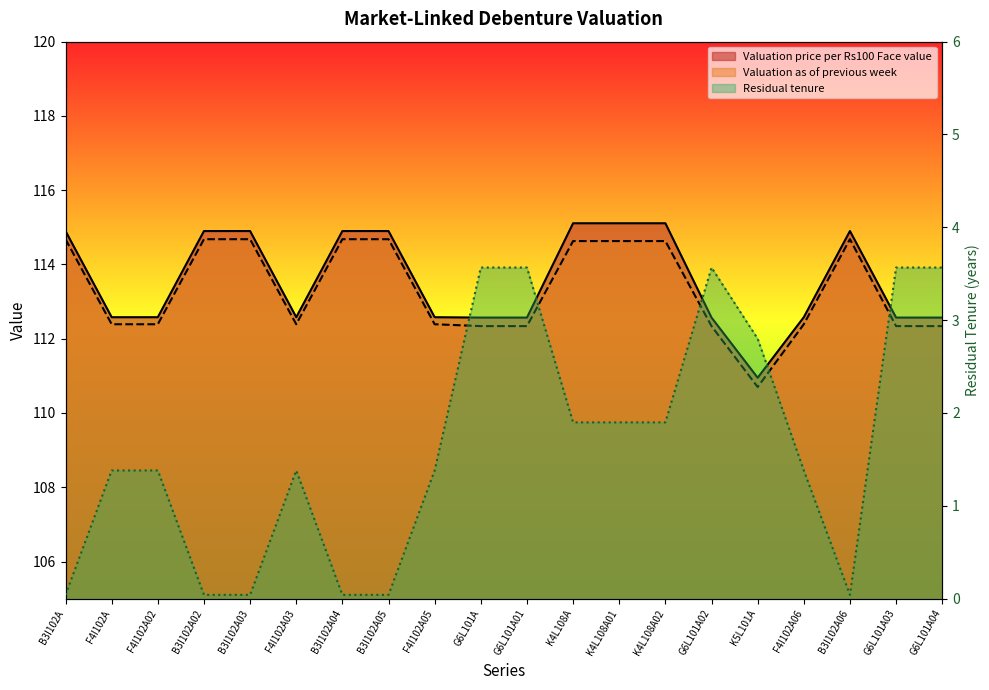

What is the label of the 17th point from the right?

B3I102A02